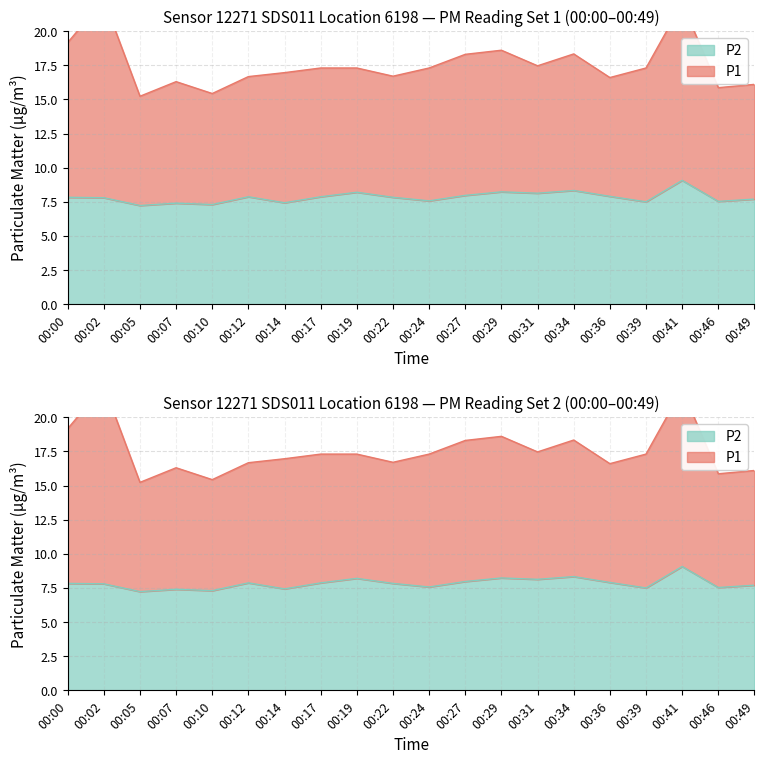

Does the chart display data point markers on the line(s)?

No